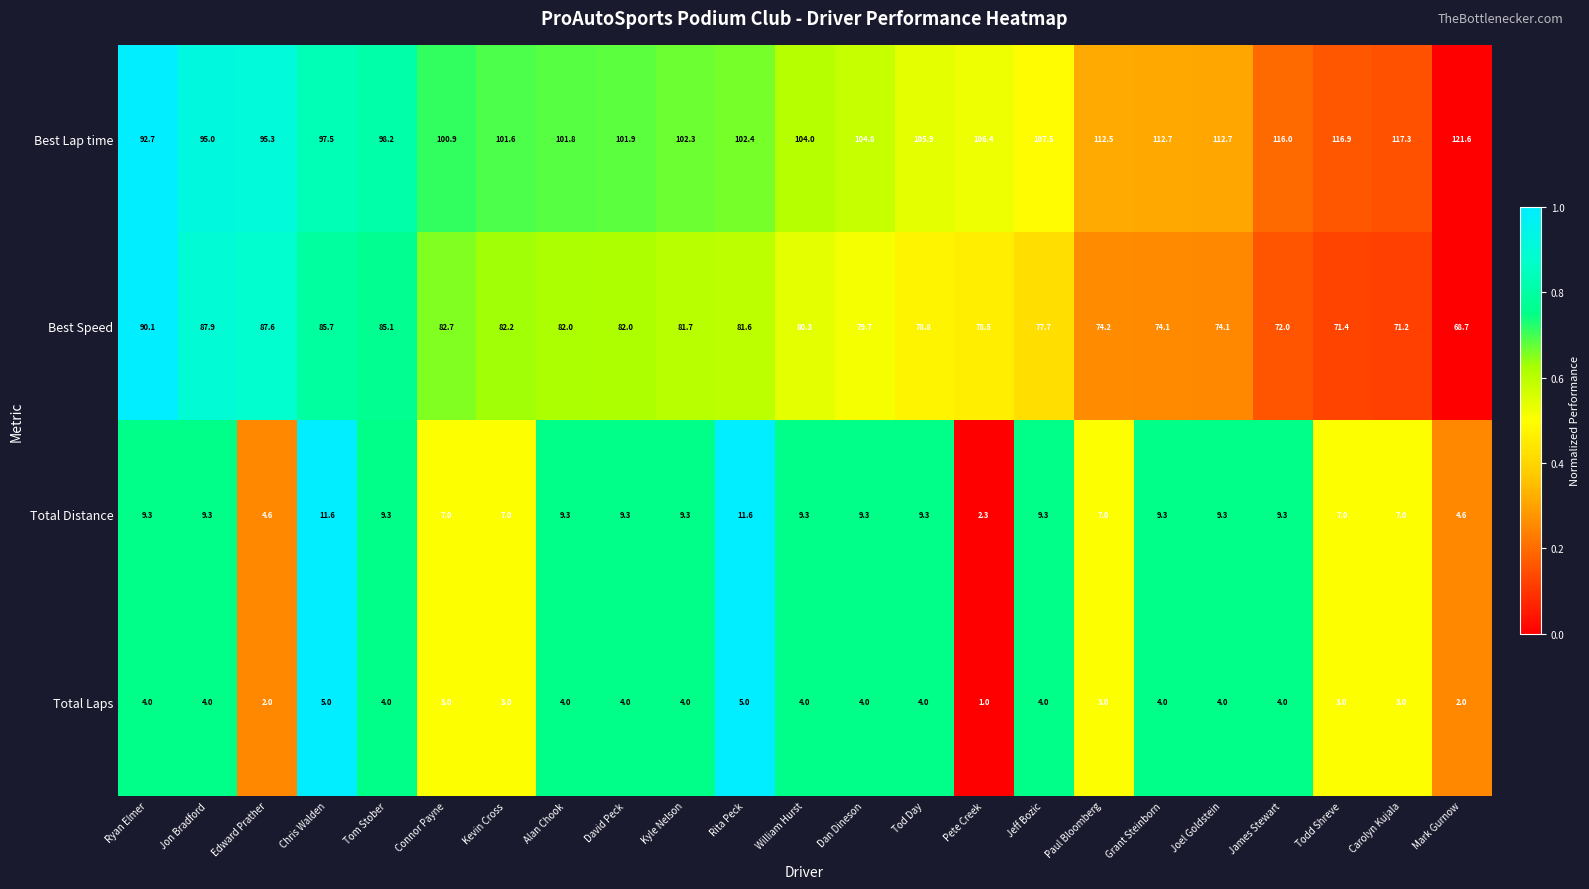

List the series in order of their peak value, lowest first.

Total Laps, Total Distance, Best Speed, Best Lap time